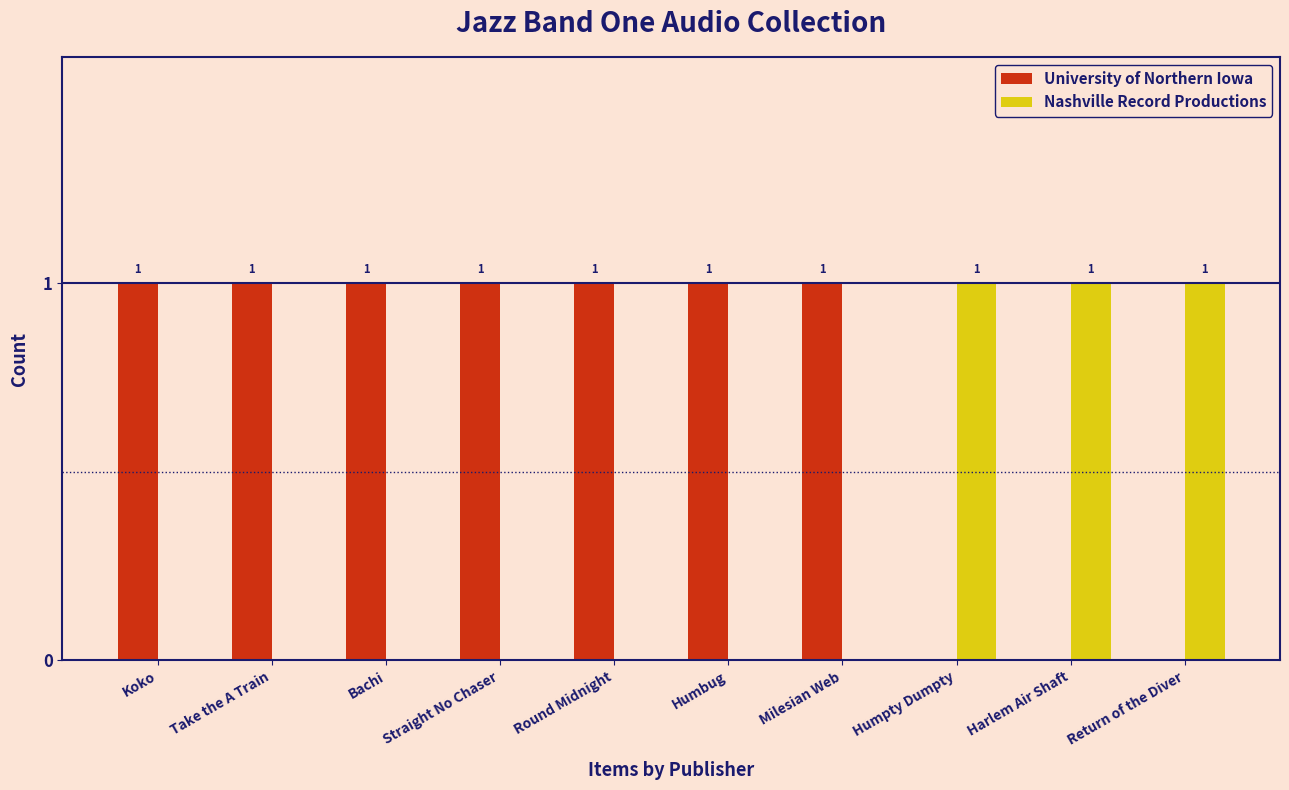

Is the value of Nashville Record Productions at Humbug greater than the value of University of Northern Iowa at Milesian Web?

No